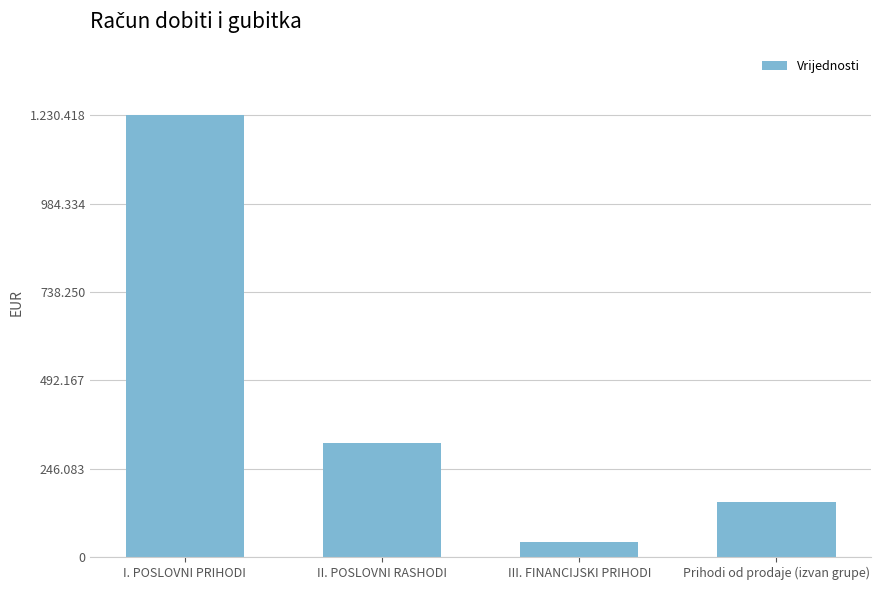

List the labels in order of value, smallest first.

III. FINANCIJSKI PRIHODI, Prihodi od prodaje (izvan grupe), II. POSLOVNI RASHODI, I. POSLOVNI PRIHODI